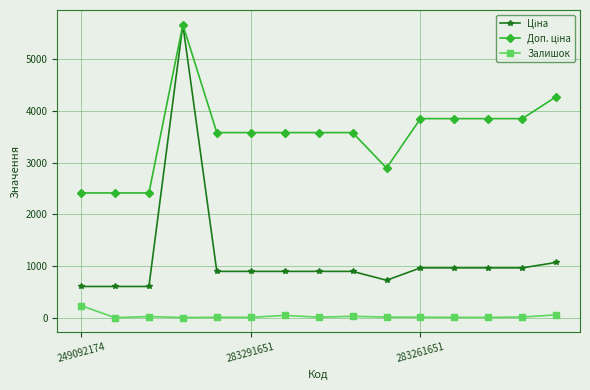

What is the maximum value shown in the chart?

5673.8